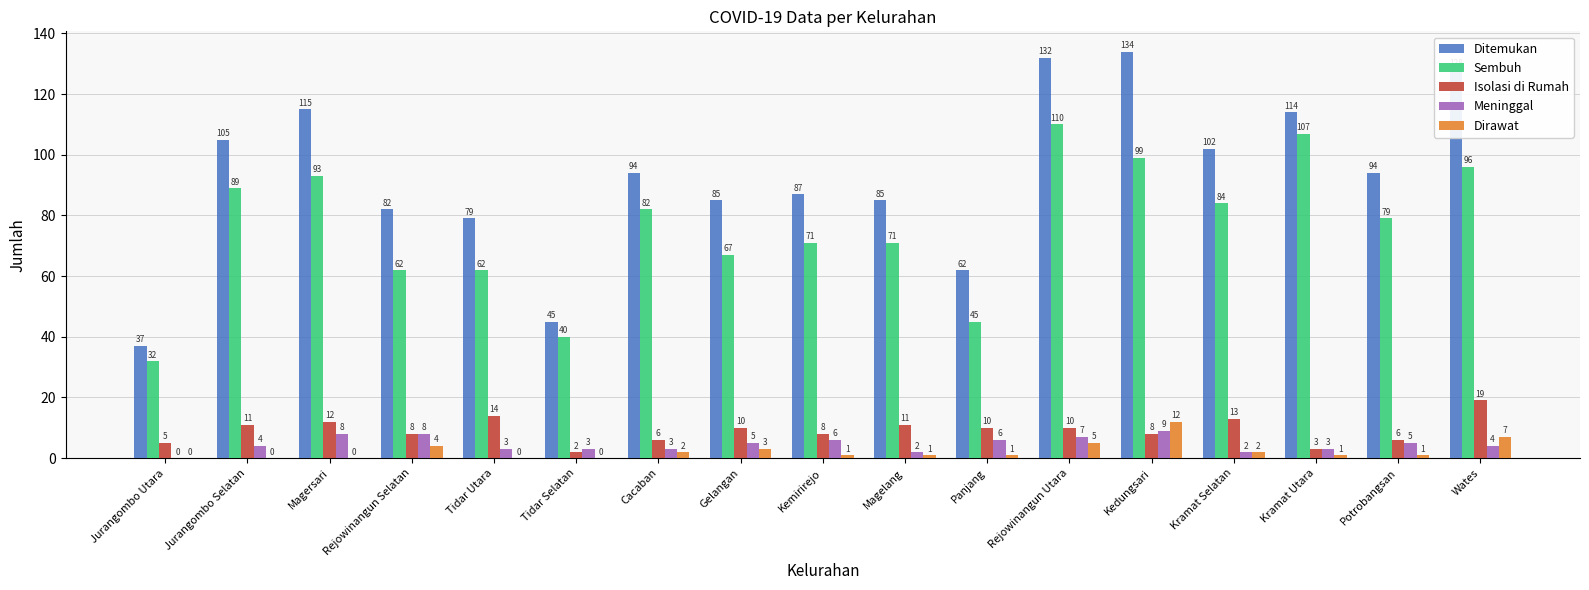

Read the Isolasi di Rumah value at Kramat Selatan, to the nearest 10.

10